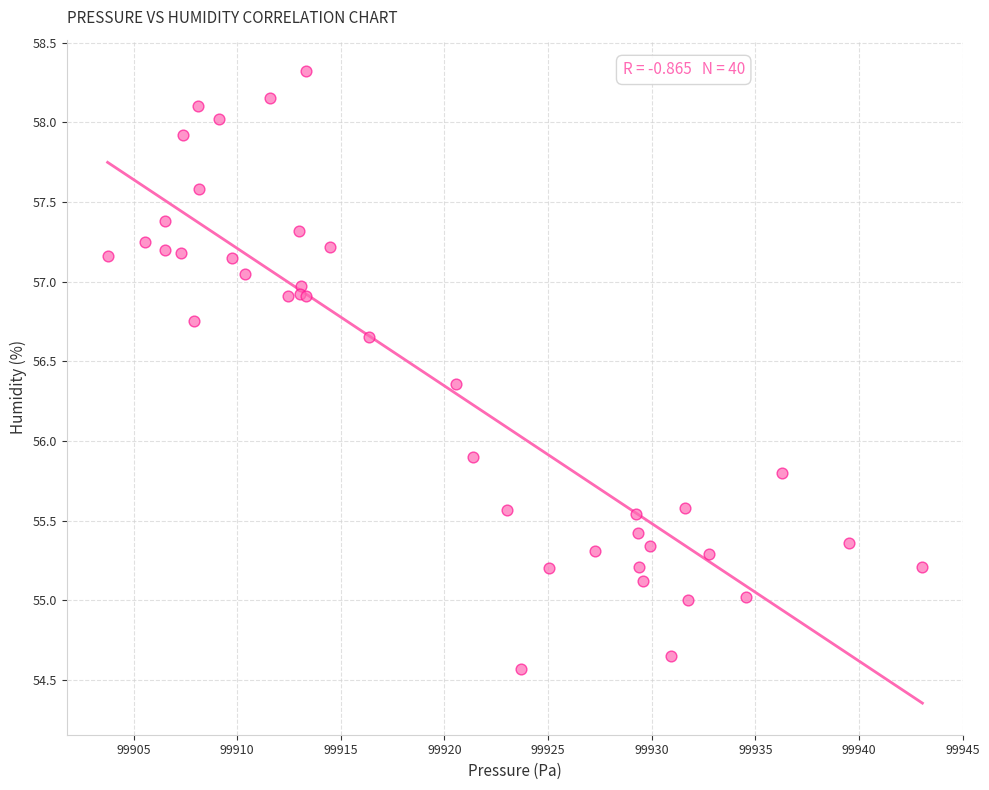

What Y value in the scatter plot is closest to 56?

55.9